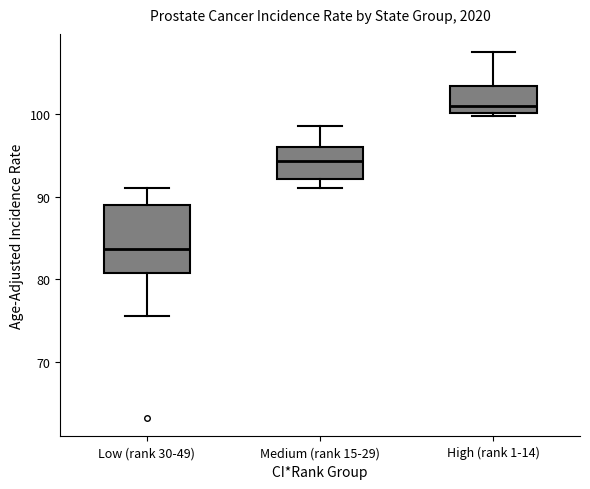

Reading left to right, read every box against the y-axis: the position of its median line, the range the box covers, and the ends of its whiskers. The values are not printed on the chart, so give them approximately, as read against the axis.

Low (rank 30-49): median 84, box 81 to 89, whiskers 76 to 91
Medium (rank 15-29): median 94, box 92 to 96, whiskers 91 to 99
High (rank 1-14): median 101, box 100 to 103, whiskers 100 (just below the box's lower edge) to 108